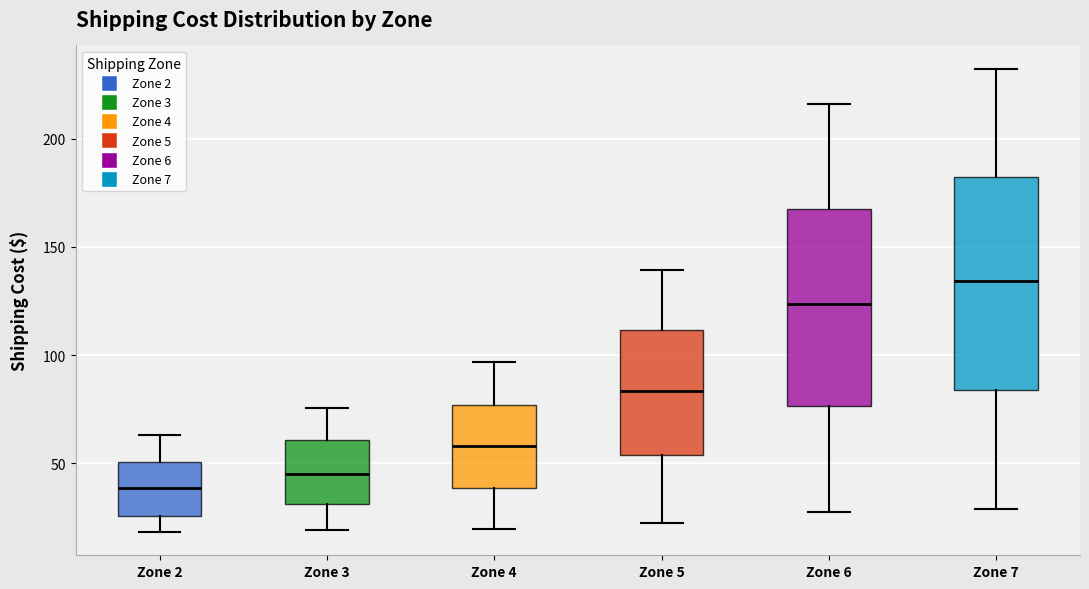

Reading left to right, transcribe this box plot: for each box, give where its median line is, the range the box spans, and where its two whiskers end, as read against the y-axis. The values are not printed on the chart, so give them approximately, as read against the axis.

Zone 2: median 40, box 25 to 50, whiskers 20 to 65
Zone 3: median 45, box 30 to 60, whiskers 20 to 75
Zone 4: median 60, box 40 to 75, whiskers 20 to 95
Zone 5: median 85, box 55 to 110, whiskers 20 to 140
Zone 6: median 125, box 75 to 170, whiskers 25 to 215
Zone 7: median 135, box 85 to 180, whiskers 30 to 230